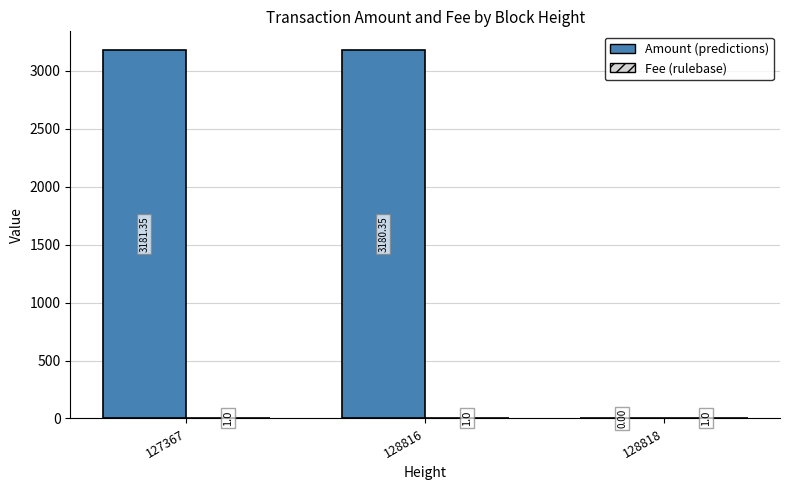

What is the total value across all series at 128816?

3181.4